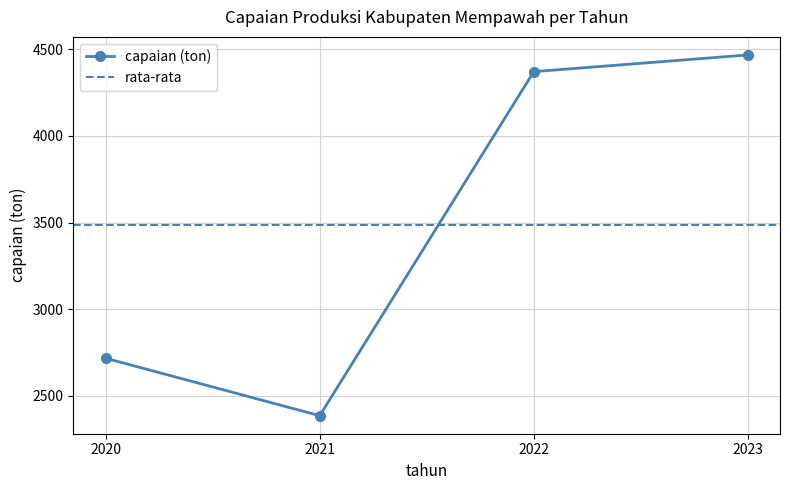

How many points are lower than both their immediate neighbors (excluding endpoints)?

1